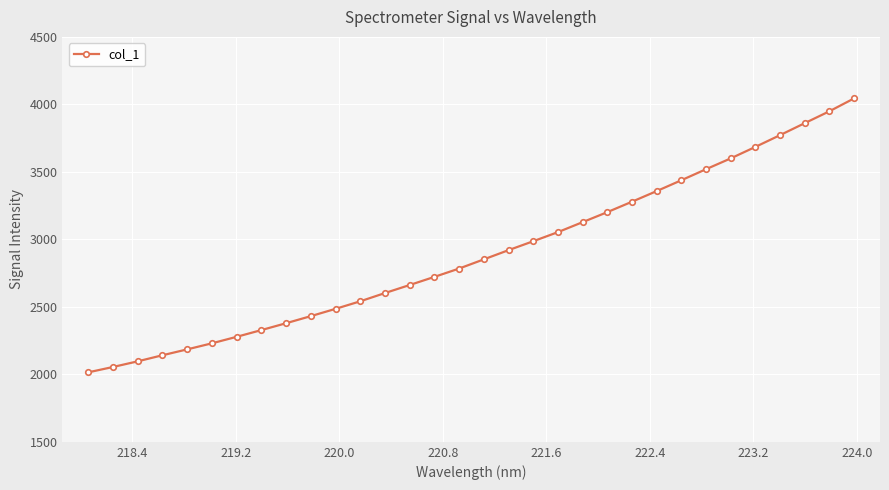

What is the sum of all values?

92581.9